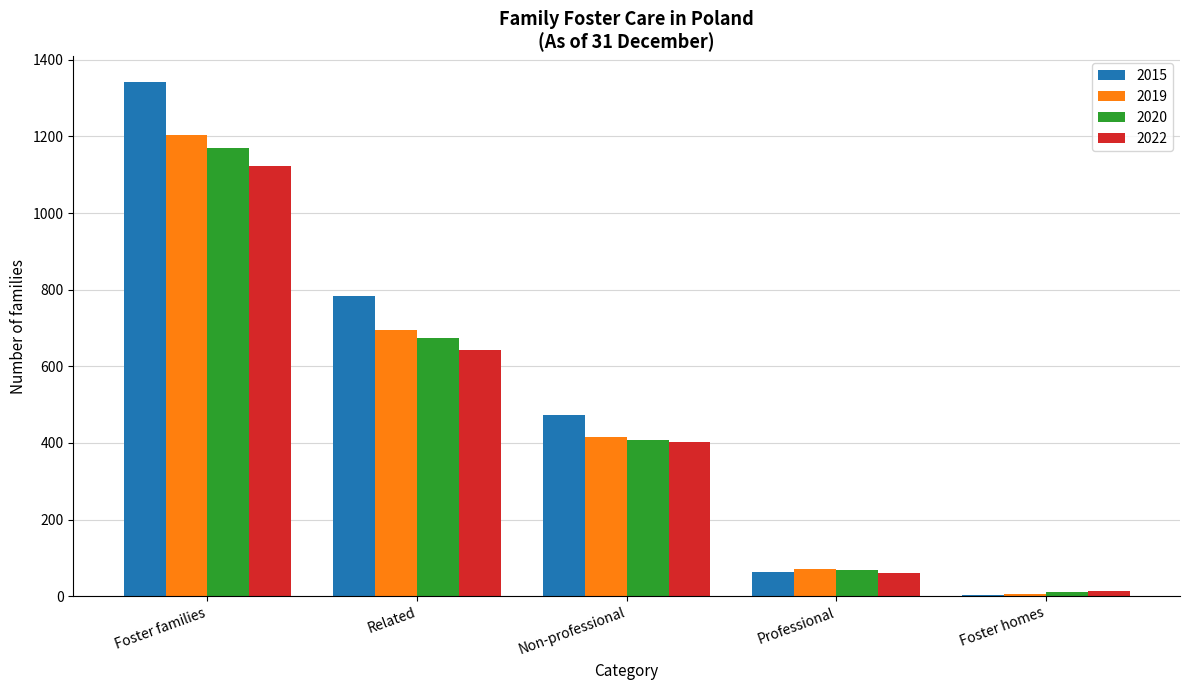

Which series has the largest total across all categories?

2015